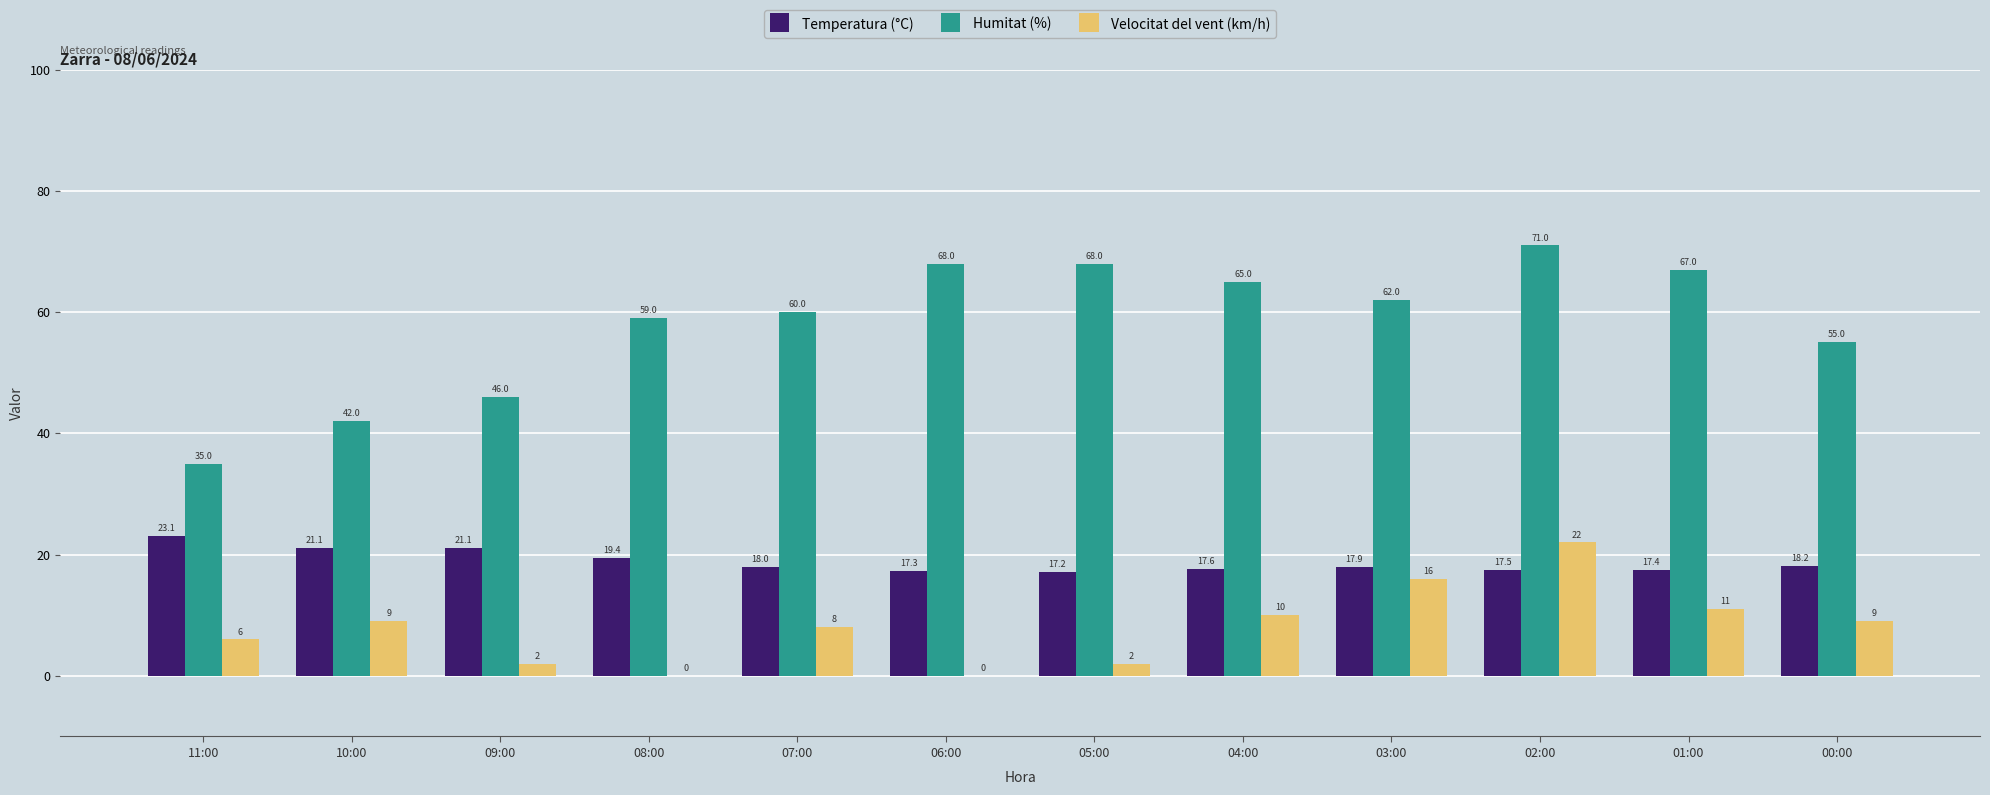

What are all the series names shown in the legend?

Temperatura (°C), Humitat (%), Velocitat del vent (km/h)